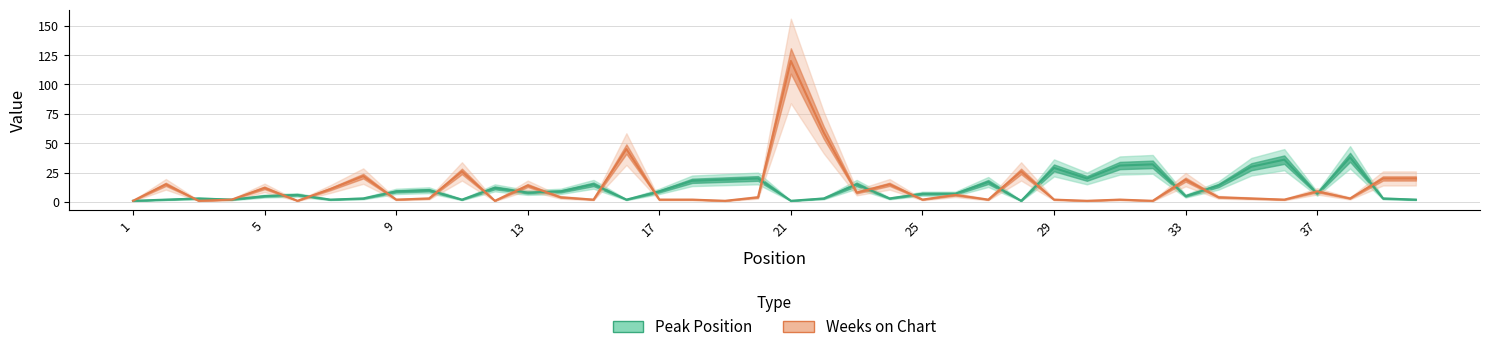

Rank the series by their maximum value, from lowest to highest.

Peak Position, Weeks on Chart